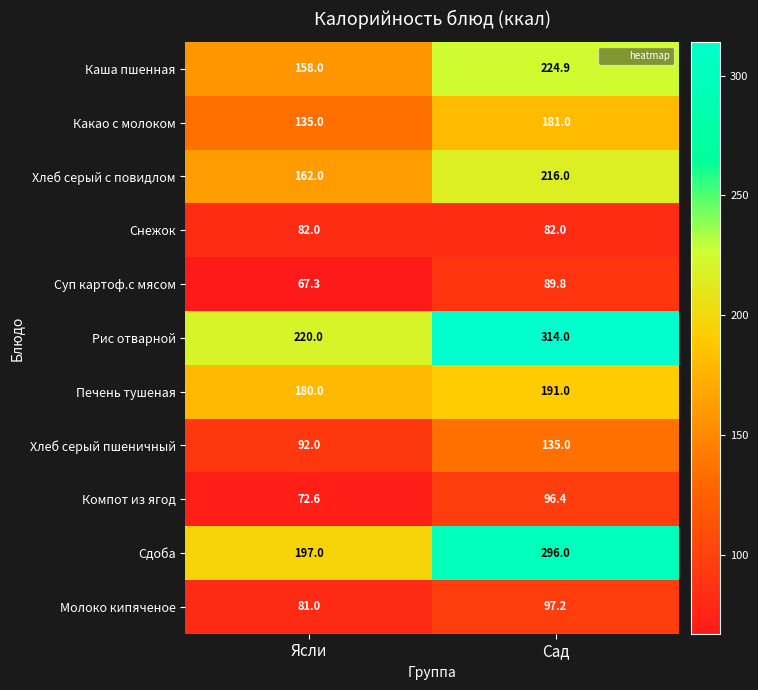

Which category has the highest value across all series?

Сад